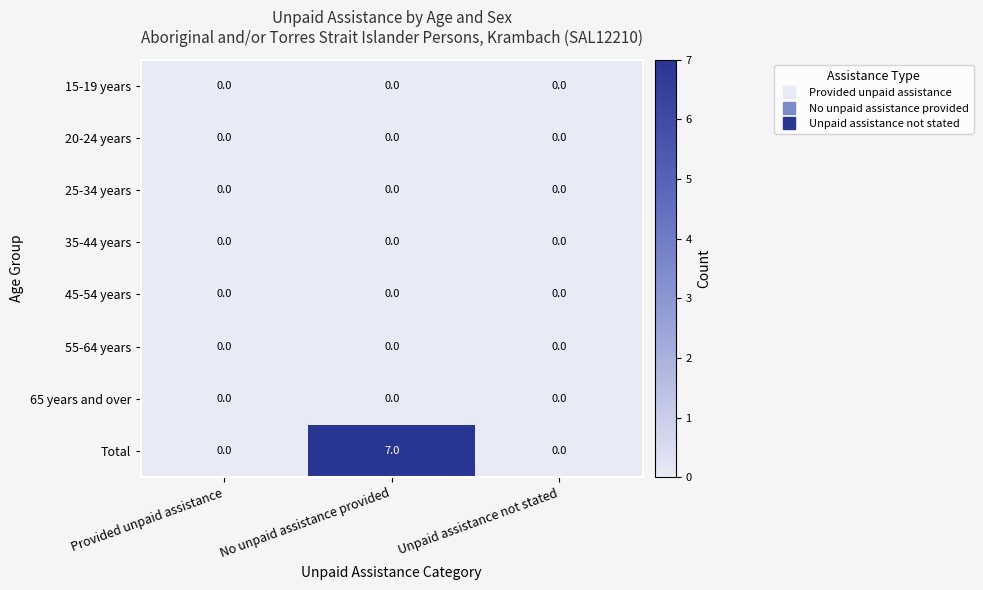

Reading left to right, transcribe all the data shown in this chart.

15-19 years: Provided unpaid assistance=0	No unpaid assistance provided=0	Unpaid assistance not stated=0
20-24 years: Provided unpaid assistance=0	No unpaid assistance provided=0	Unpaid assistance not stated=0
25-34 years: Provided unpaid assistance=0	No unpaid assistance provided=0	Unpaid assistance not stated=0
35-44 years: Provided unpaid assistance=0	No unpaid assistance provided=0	Unpaid assistance not stated=0
45-54 years: Provided unpaid assistance=0	No unpaid assistance provided=0	Unpaid assistance not stated=0
55-64 years: Provided unpaid assistance=0	No unpaid assistance provided=0	Unpaid assistance not stated=0
65 years and over: Provided unpaid assistance=0	No unpaid assistance provided=0	Unpaid assistance not stated=0
Total: Provided unpaid assistance=0	No unpaid assistance provided=7	Unpaid assistance not stated=0